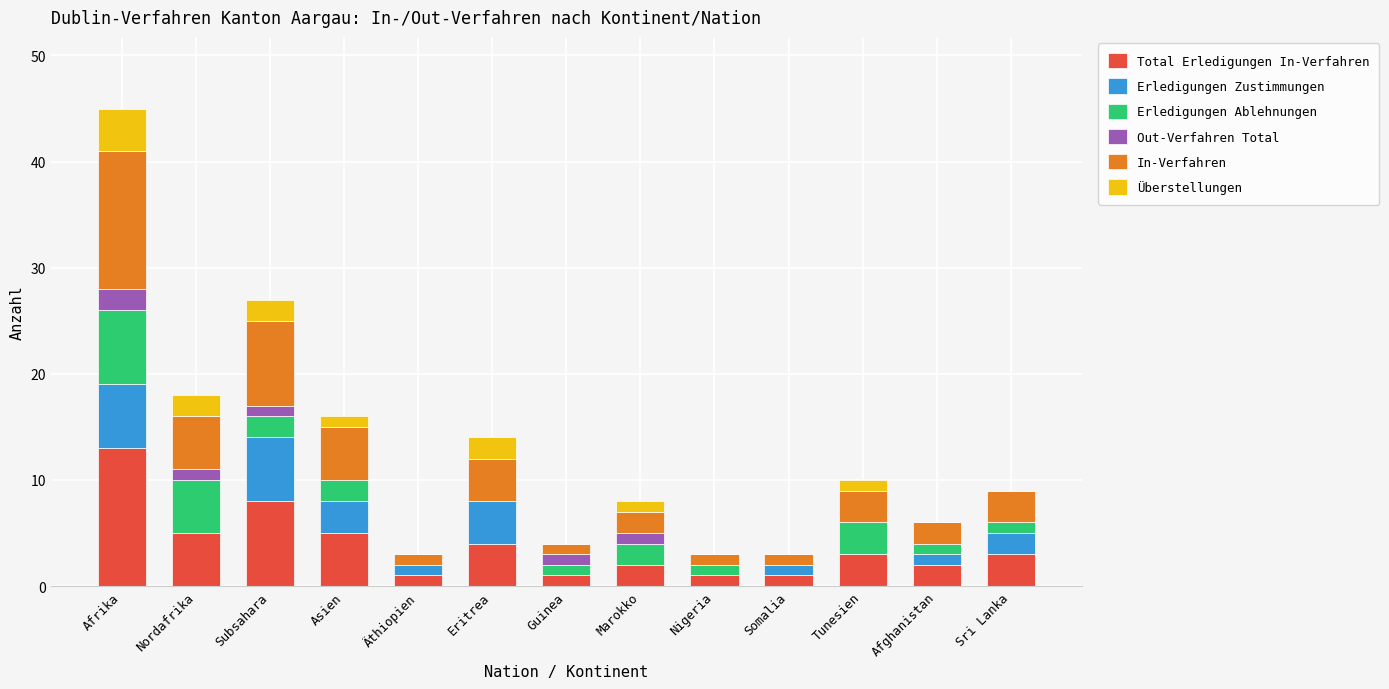

At which category is the sum across all series the highest?

Afrika